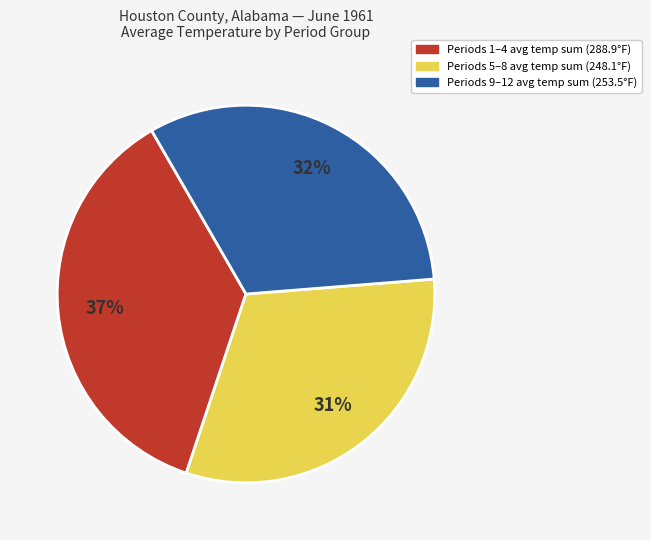

Is there any slice that represents more than half of the pie?

No